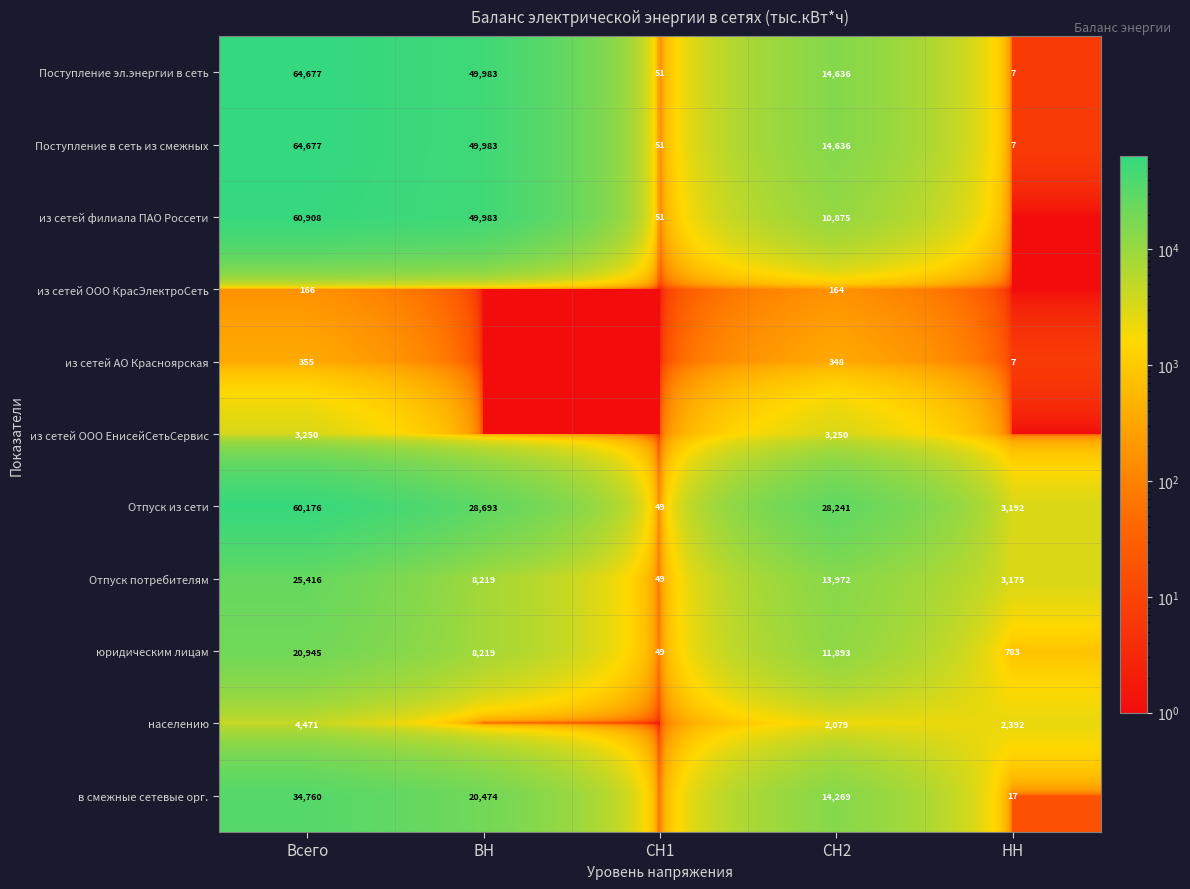

Is it true that в смежные сетевые орг. equals 60059 at Всего?

False